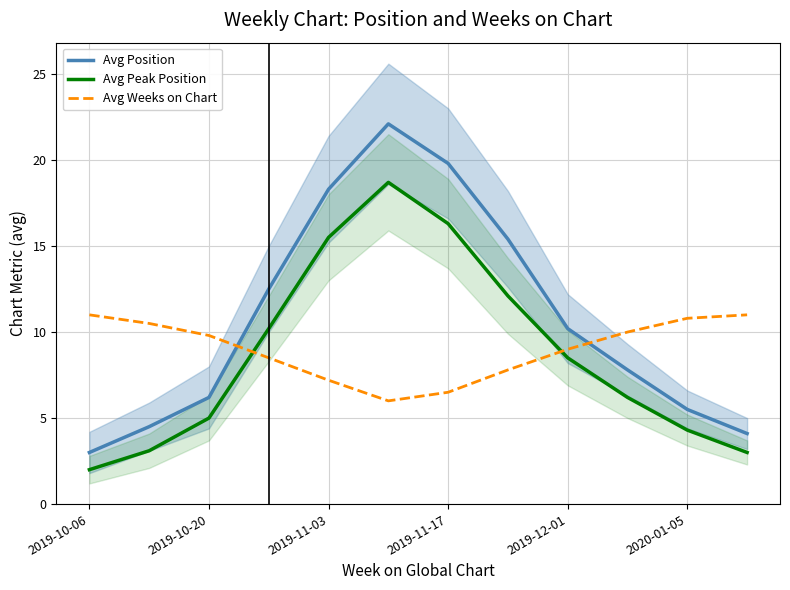

Reading left to right, list all the values displayed in this chart.

Avg Position: 3.0	4.5	6.2	12.5	18.3	22.1	19.8	15.4	10.2	7.8	5.5	4.1
Avg Peak Position: 2.0	3.1	5.0	10.2	15.5	18.7	16.3	12.1	8.5	6.2	4.3	3.0
Avg Weeks on Chart: 11.0	10.5	9.8	8.5	7.2	6.0	6.5	7.8	9.0	10.0	10.8	11.0